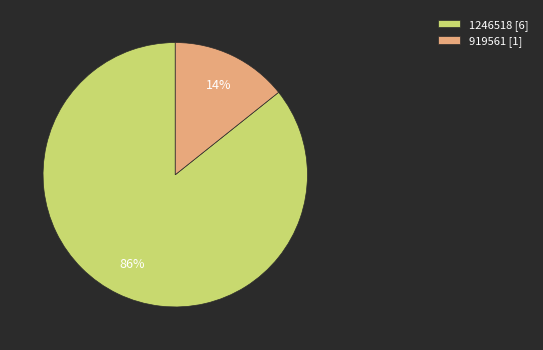

Is the sum of 919561 and 1246518 greater than half?

Yes